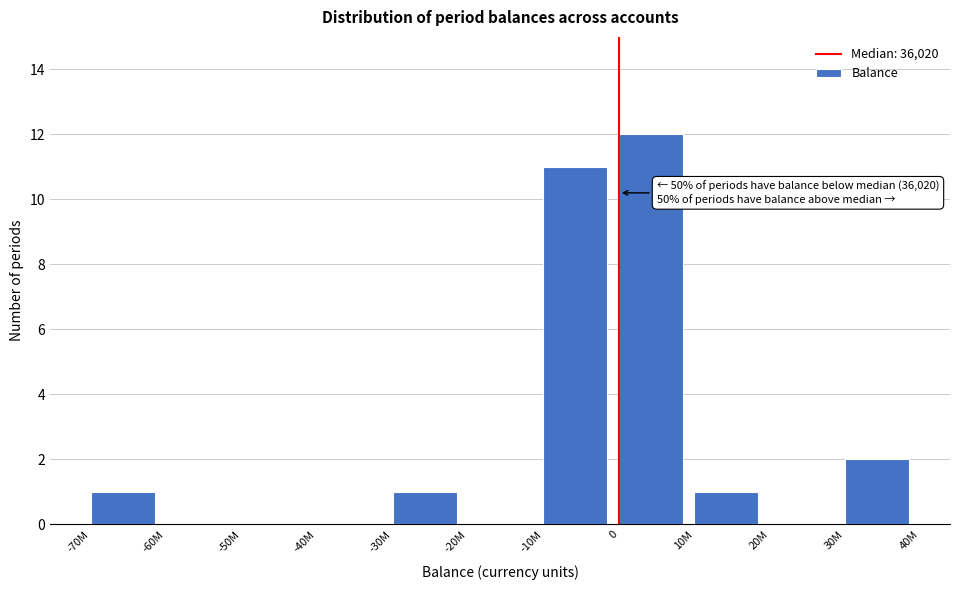

Reading right to left, transcribe all the data shown in this chart.

30M=2	20M=0	10M=1	0=12	-10M=11	-20M=0	-30M=1	-40M=0	-50M=0	-60M=0	-70M=1